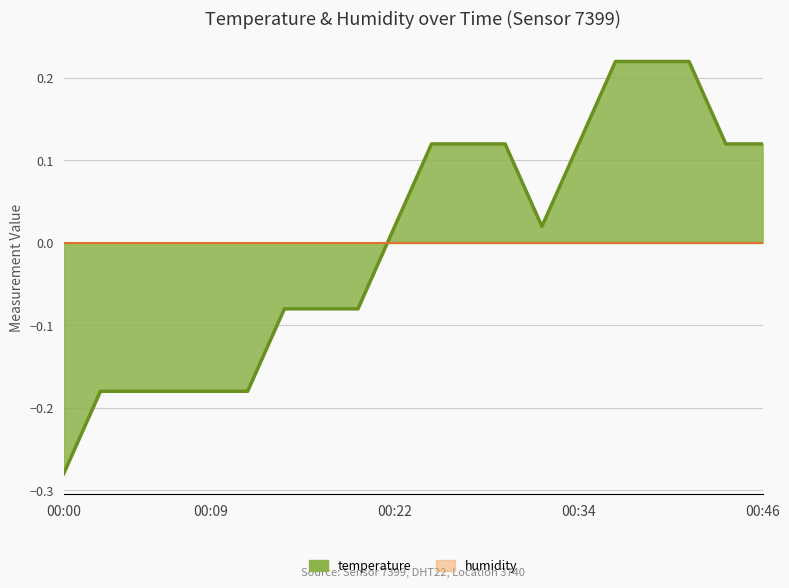

Is it true that the value at 00:24 is 0.1?

True